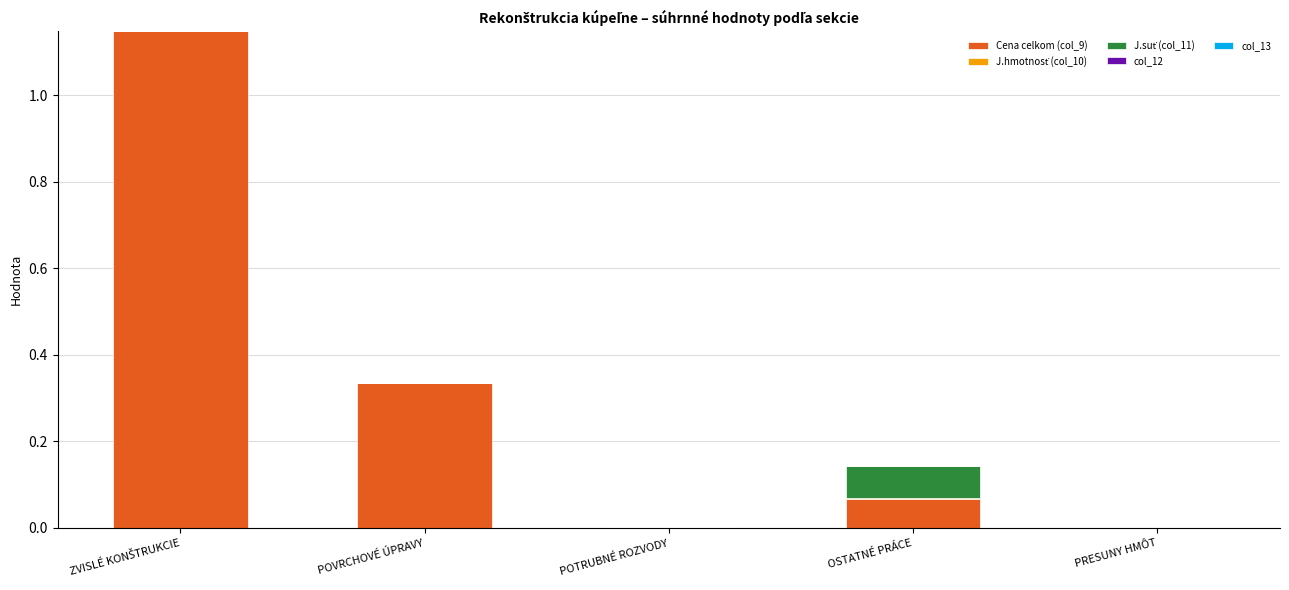

At how many categories does at least one series exceed 0?

4